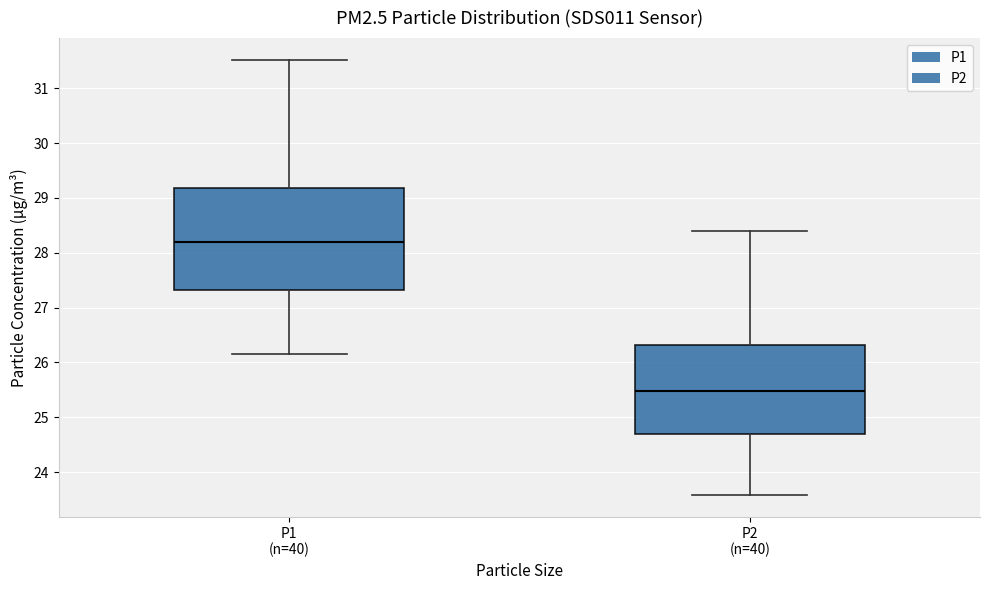

Which box has the highest median line?

P1 (n=40)